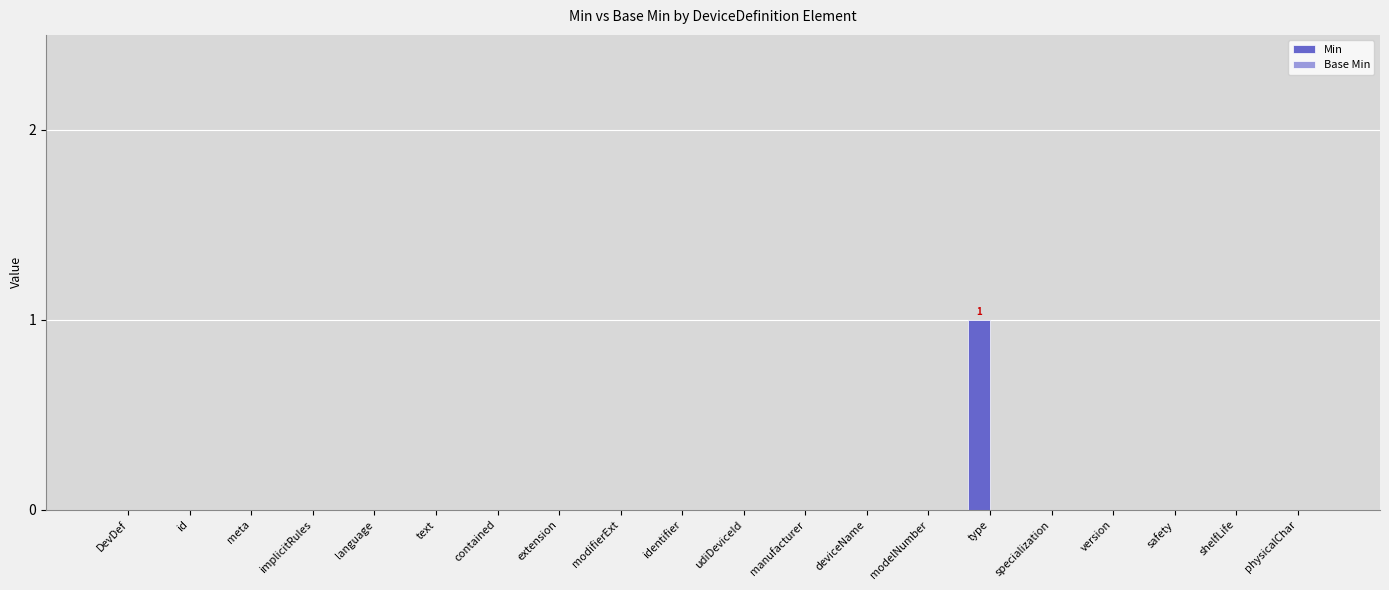

Reading left to right, what are all the values shown in this chart?

DevDef=0	id=0	meta=0	implicitRules=0	language=0	text=0	contained=0	extension=0	modifierExt=0	identifier=0	udiDeviceId=0	manufacturer=0	deviceName=0	modelNumber=0	type=1	specialization=0	version=0	safety=0	shelfLife=0	physicalChar=0